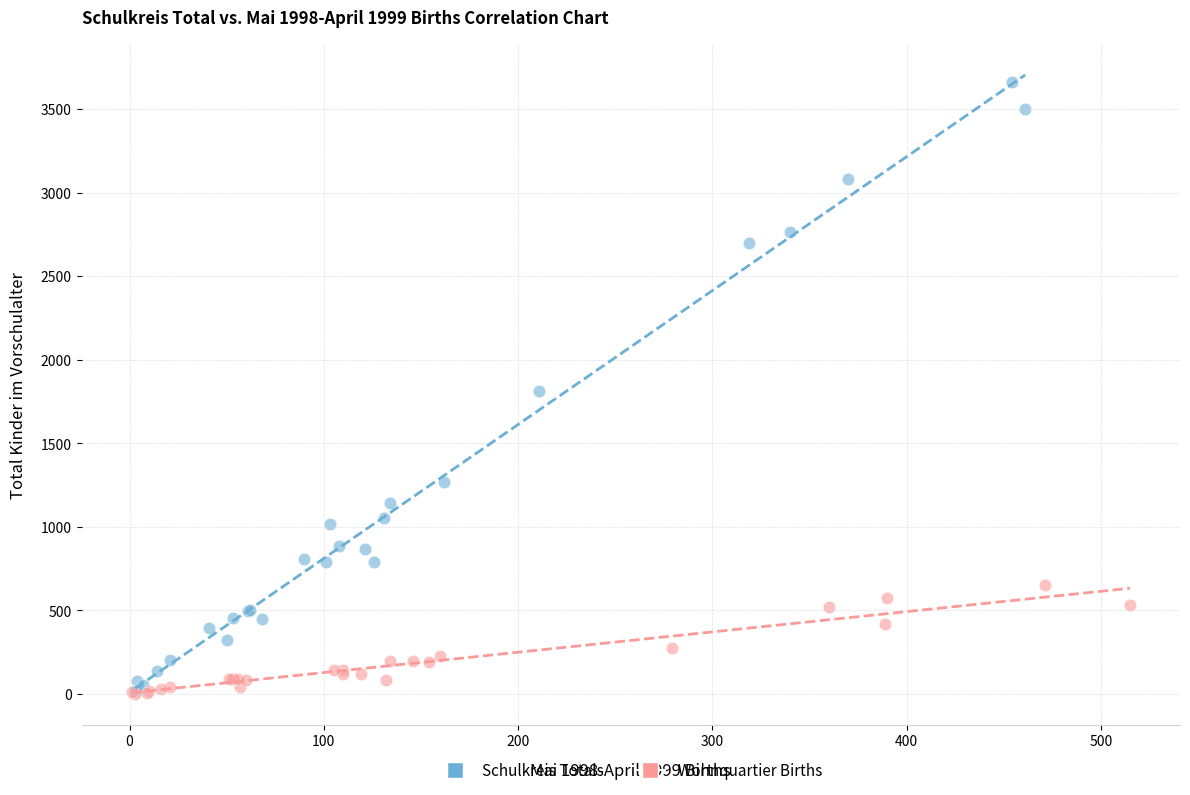

What are all the series names shown in the legend?

Schulkreis Totals, Wohnquartier Births